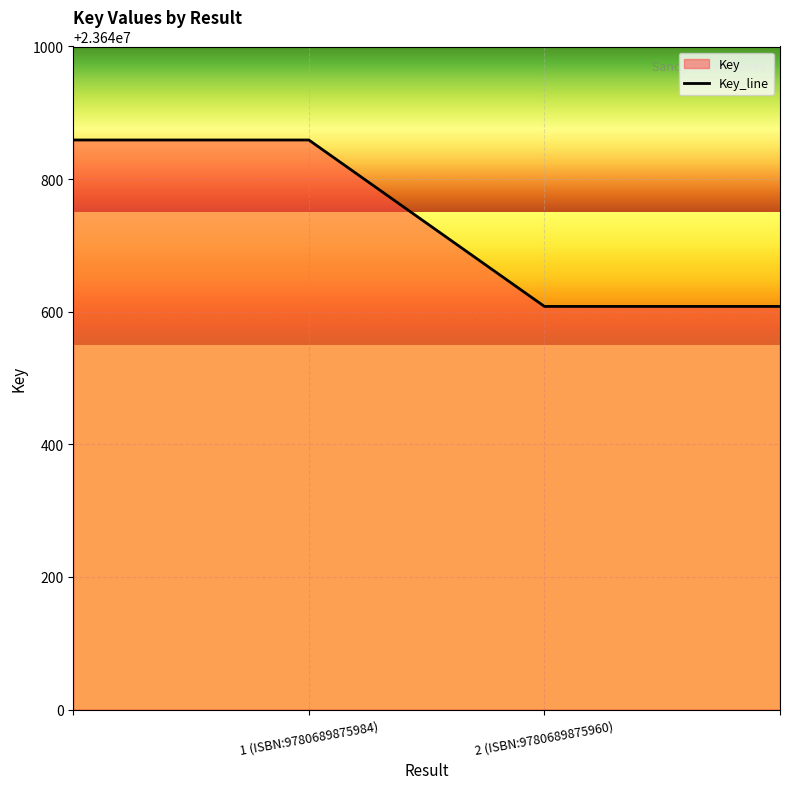

What is the difference between the maximum and minimum values?

251